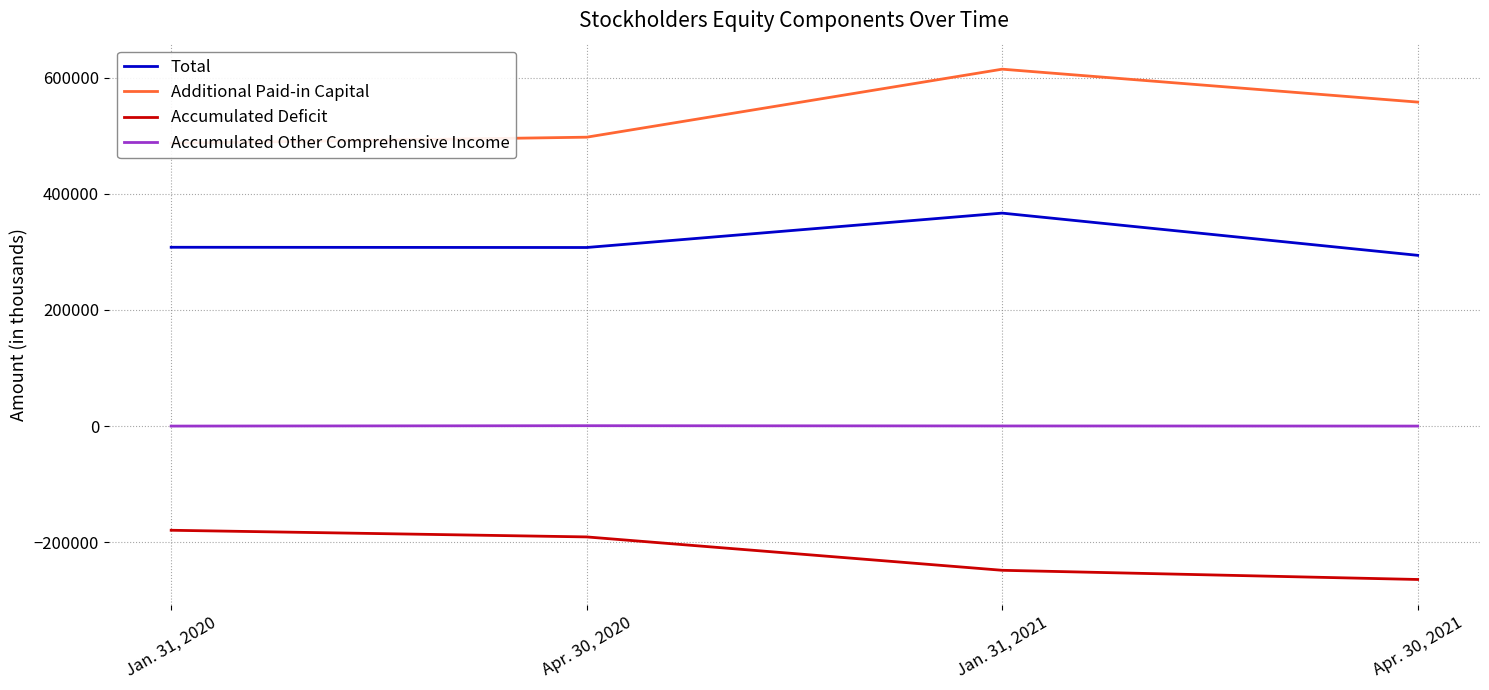

True or false: Additional Paid-in Capital and Total intersect in this chart.

False